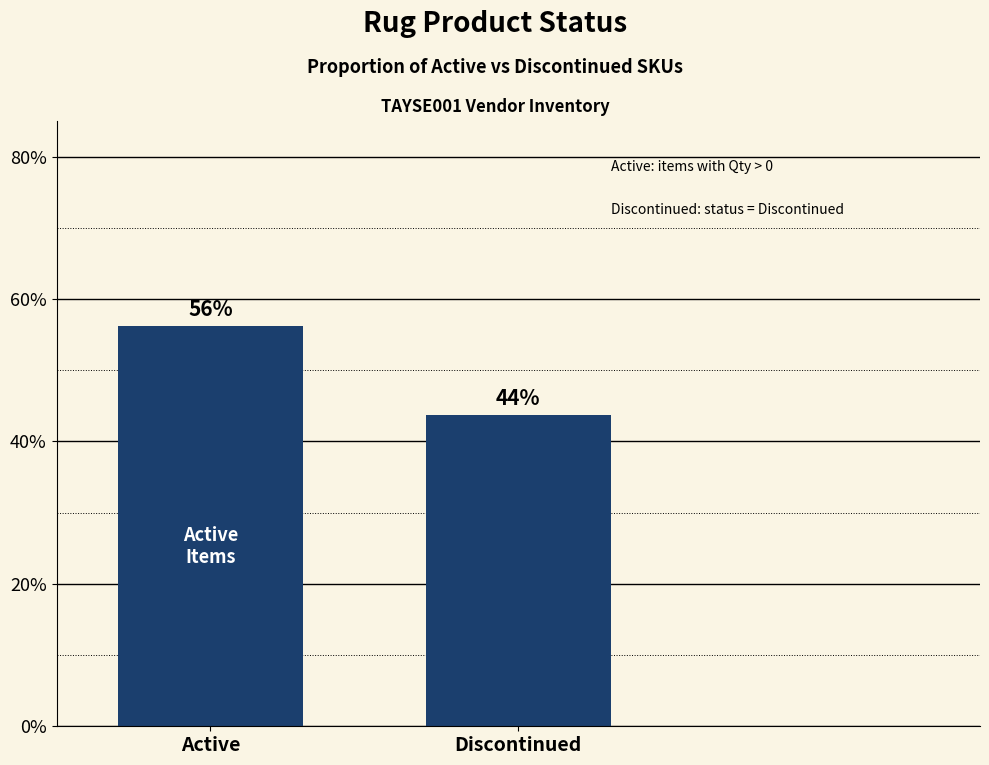

What is the difference between the values at Active and Discontinued?

12.5